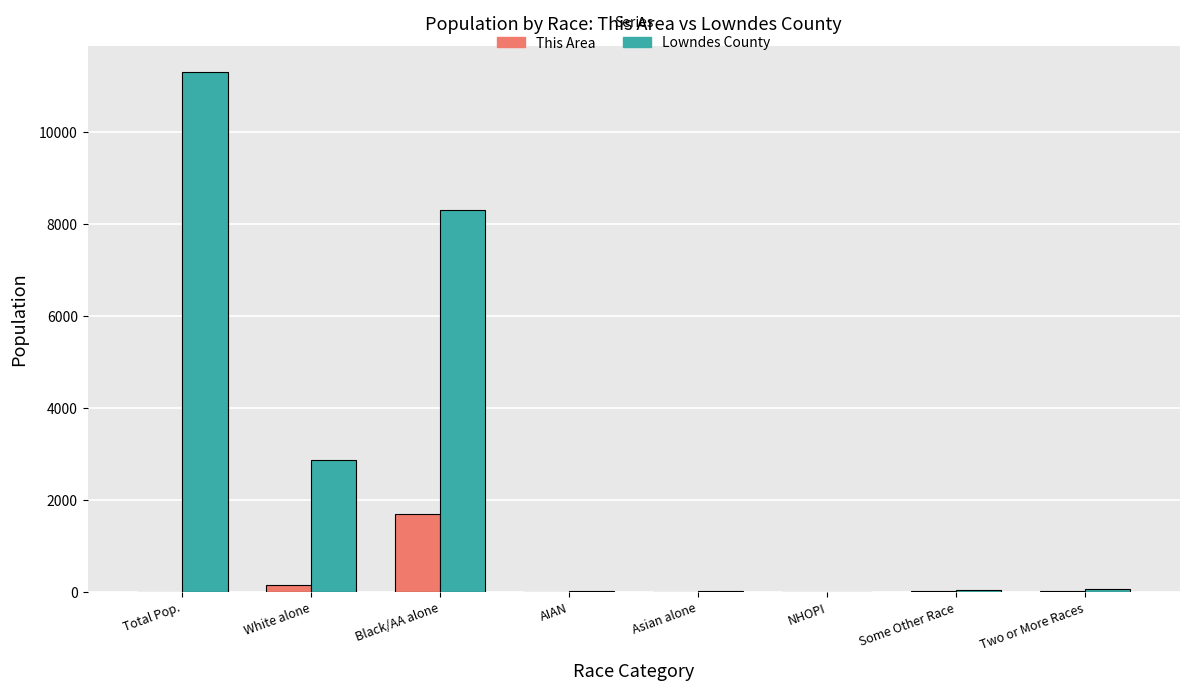

What is the maximum value for This Area?

1692